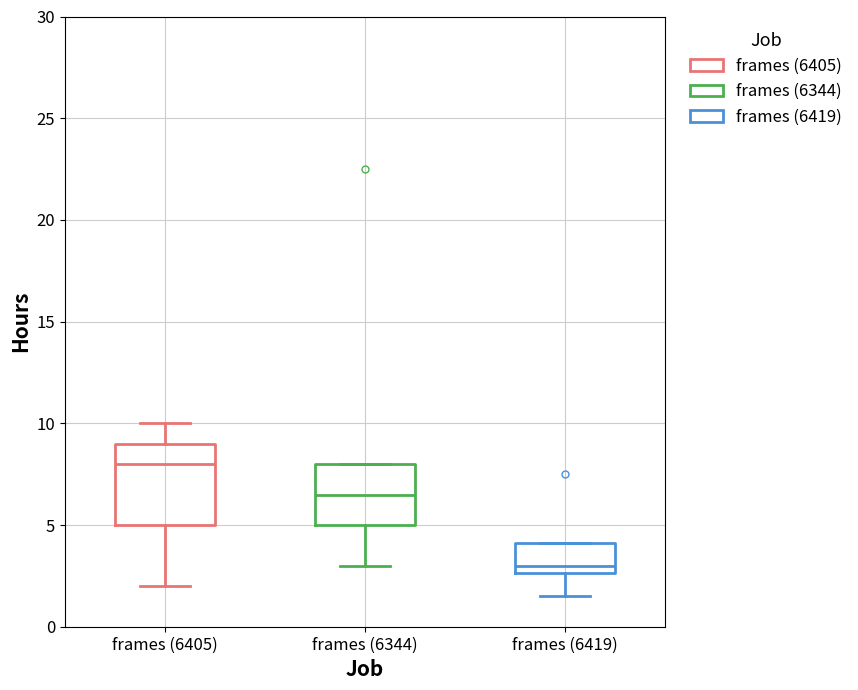

Reading left to right, transcribe this box plot: for each box, give where its median line is, the range the box spans, and where its two whiskers end, as read against the y-axis. The values are not printed on the chart, so give them approximately, as read against the axis.

frames (6405): median 8.0, box 5.0 to 9.0, whiskers 2.0 to 10.0
frames (6344): median 6.5, box 5.0 to 8.0, whiskers 3.0 to 8.0
frames (6419): median 3.0, box 2.5 to 4.0, whiskers 1.5 to 4.0